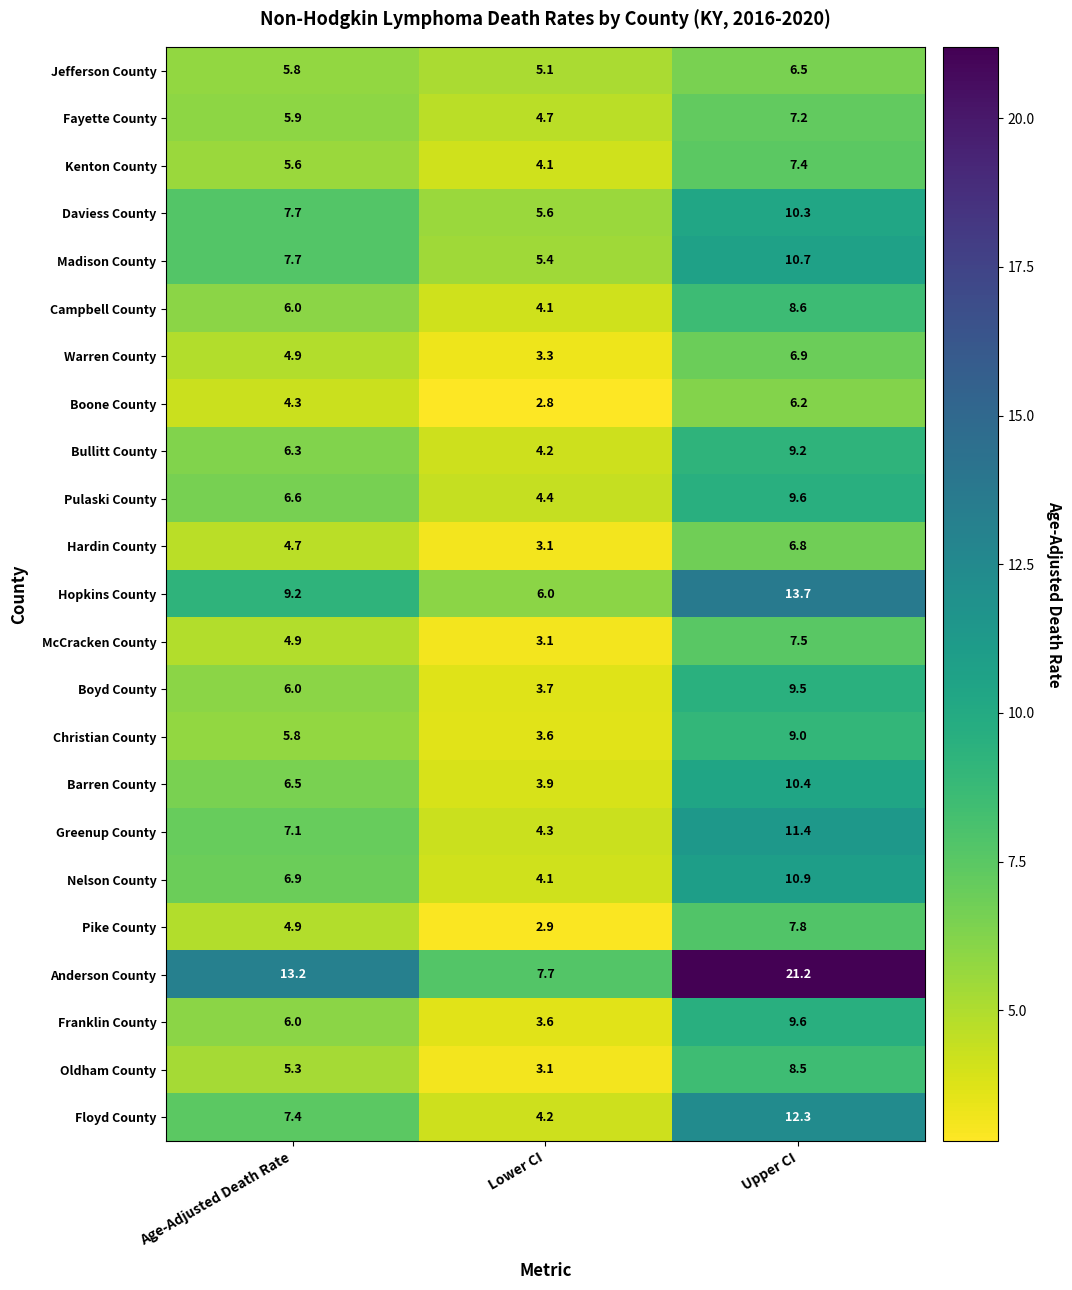

At how many categories does at least one series exceed 18?

1